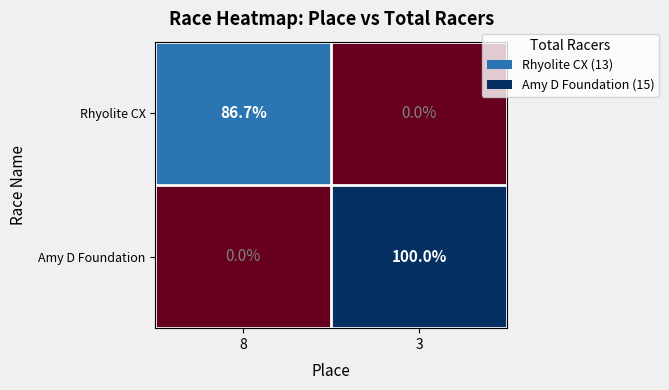

How many series are shown in this chart?

2